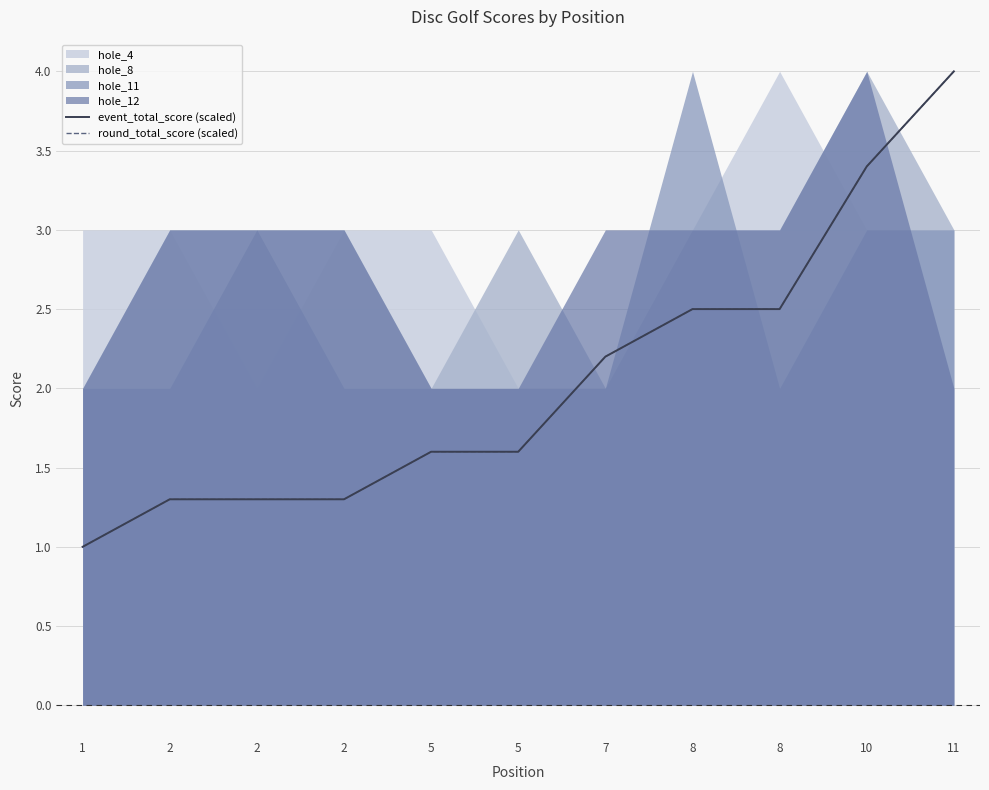

Between 2 and 5, which is larger?

5